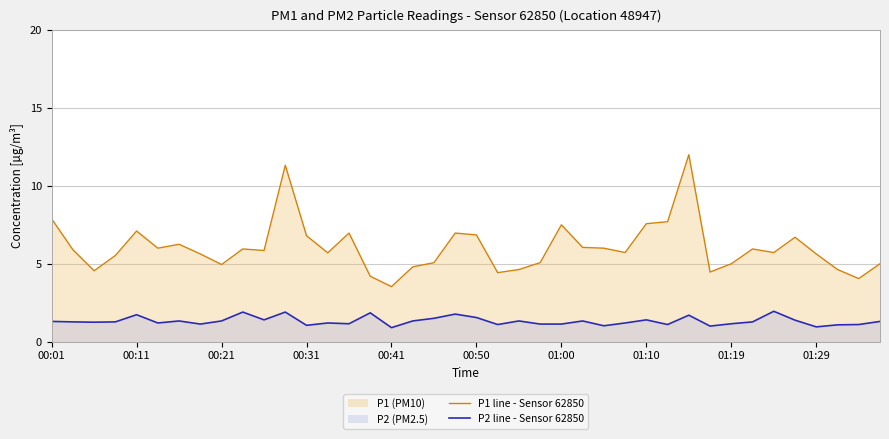

Rank the series by their maximum value, from lowest to highest.

P2 line - Sensor 62850, P1 line - Sensor 62850